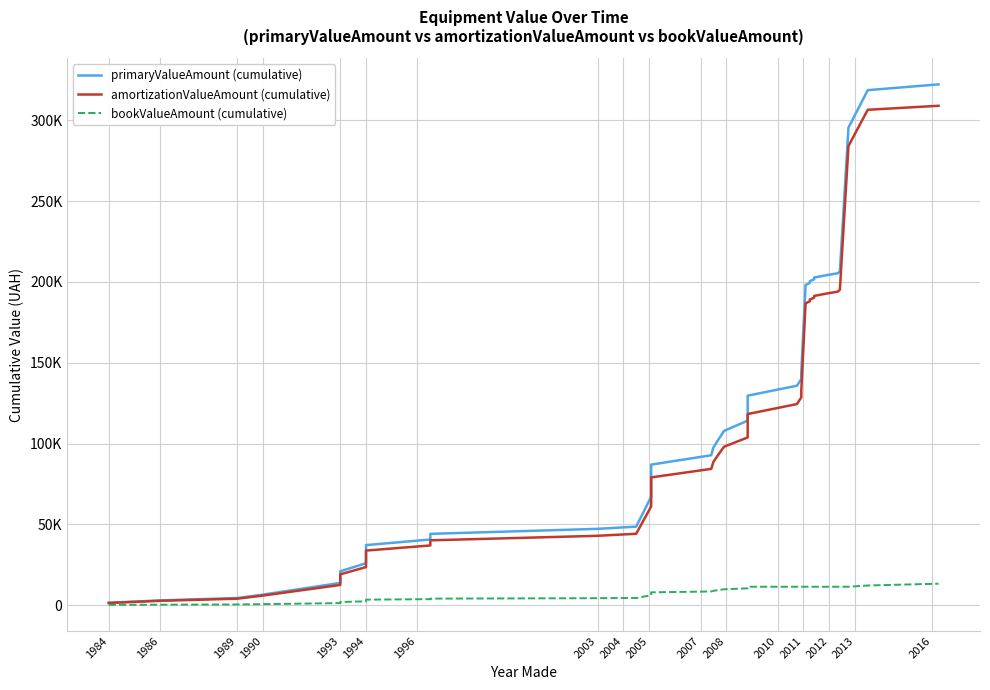

What is the sum of all bookValueAmount (cumulative) values?

294495.3